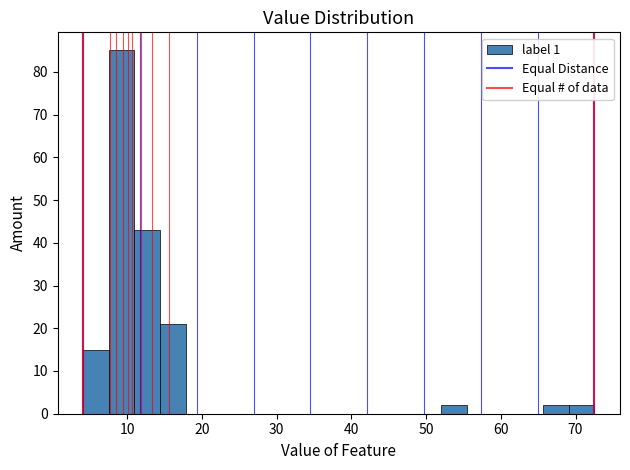

Read against the x-axis, roughly where is the centre of the tallest bar?

9